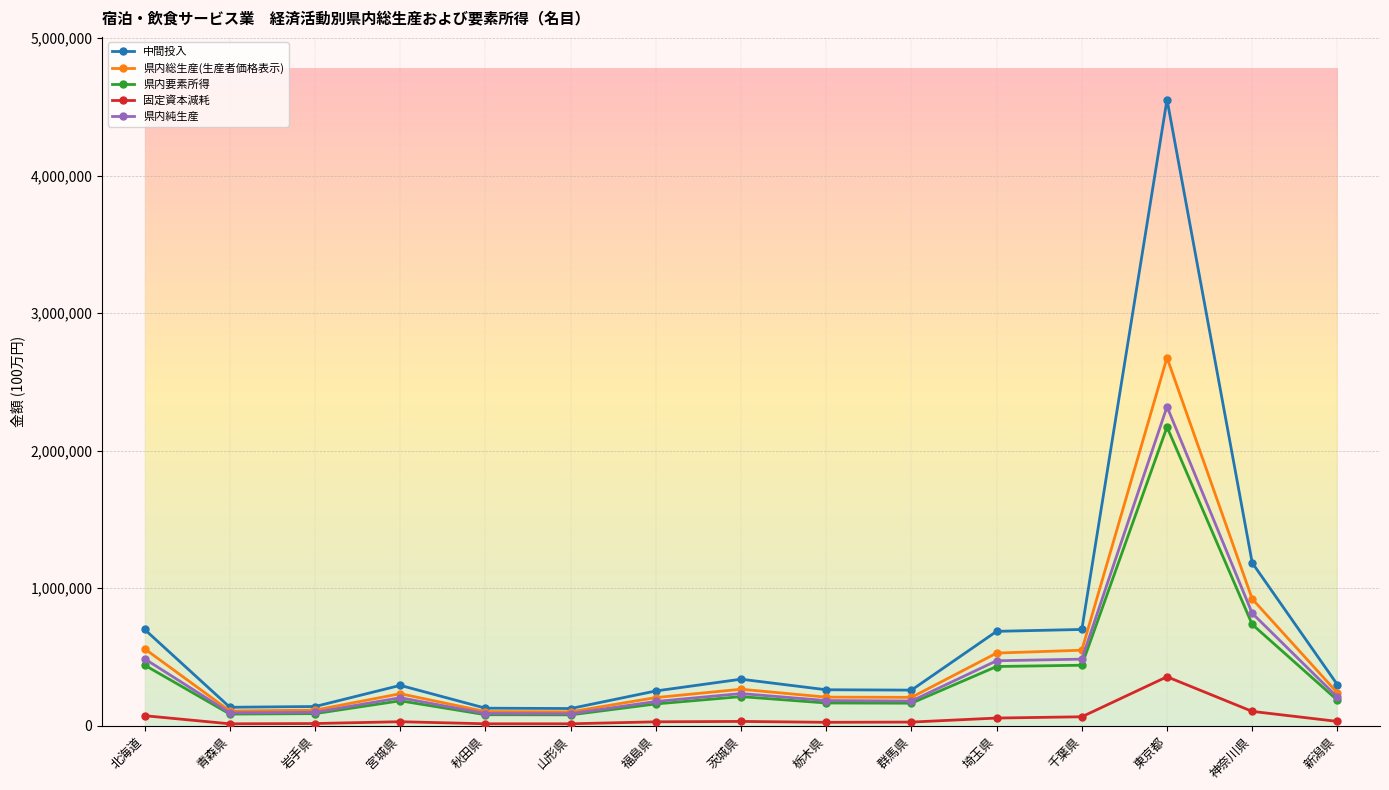

What is the value of the 県内要素所得 point at the 7th from the left?

158495